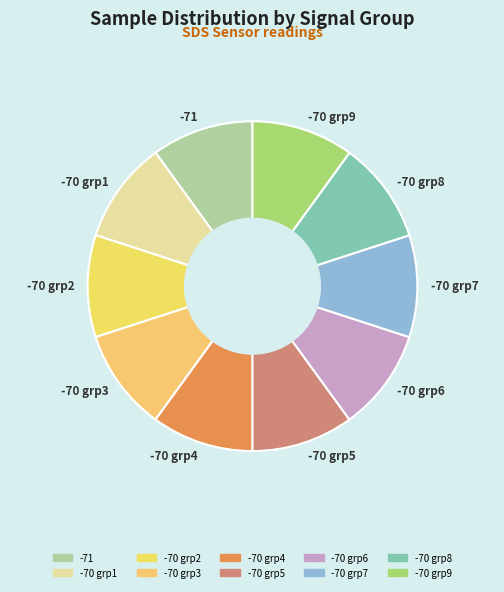

What is the ratio of the value at -70 grp9 to the value at -70 grp5?

1.0